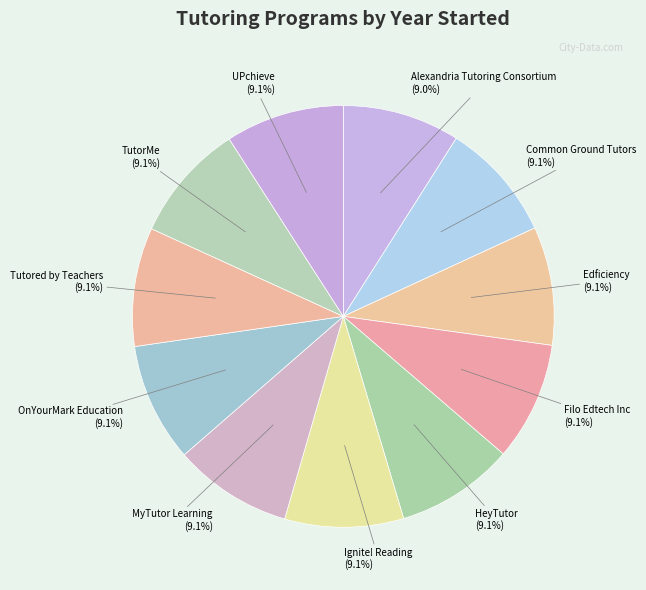

Count the number of slices in the pie.

11